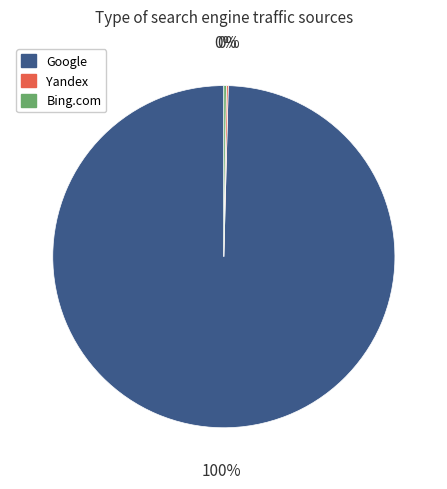

Is it true that Google is 100% of the pie?

True